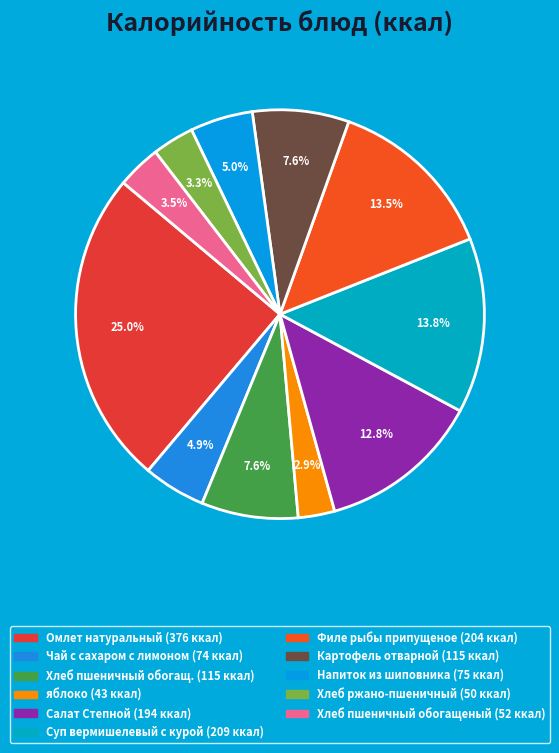

To the nearest percent, what is the difference between the largest and smallest slice percentages?

22%